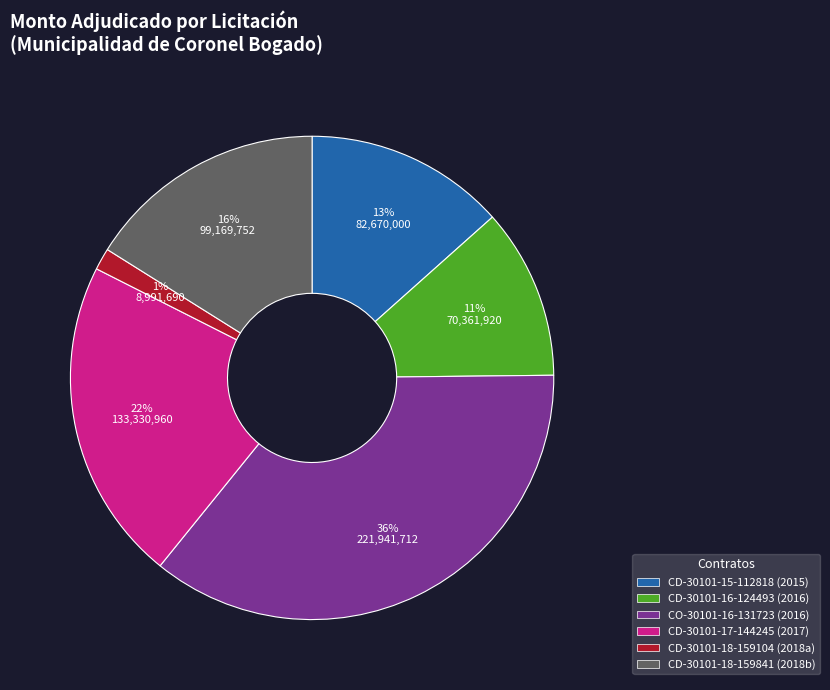

Approximately how many times larger is the value at CD-30101-16-124493 (2016) compared to CO-30101-16-131723 (2016)?

0.3